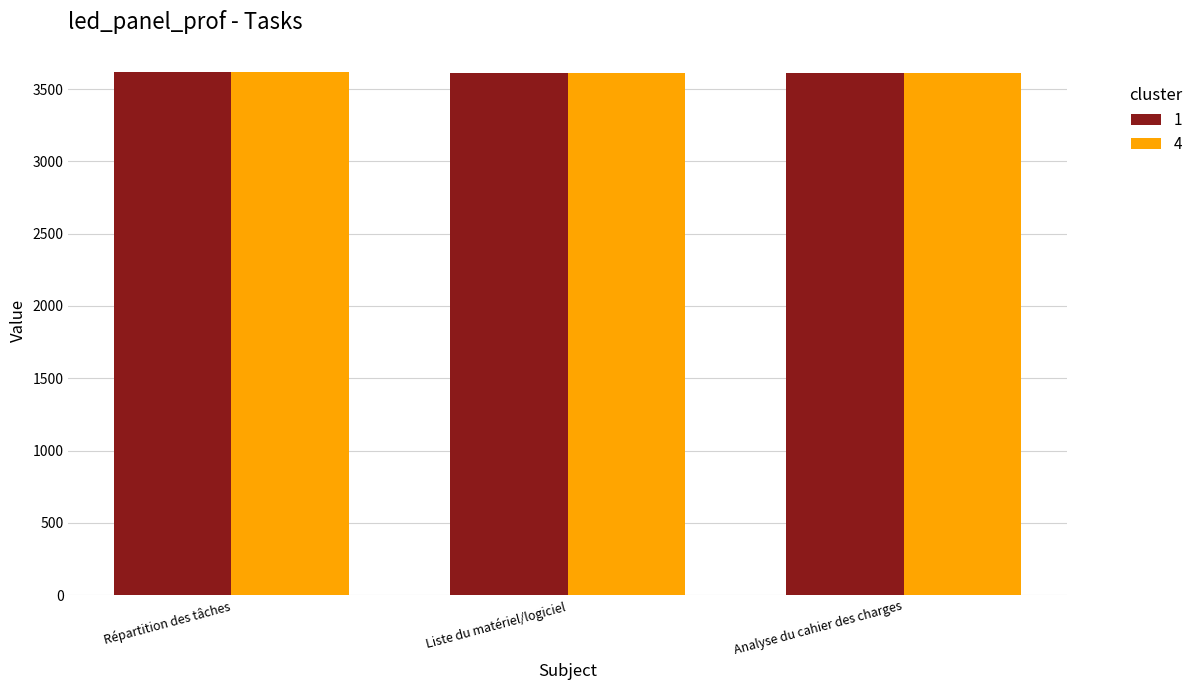

The value of 4 at Liste du matériel/logiciel is 1902. True or false?

False